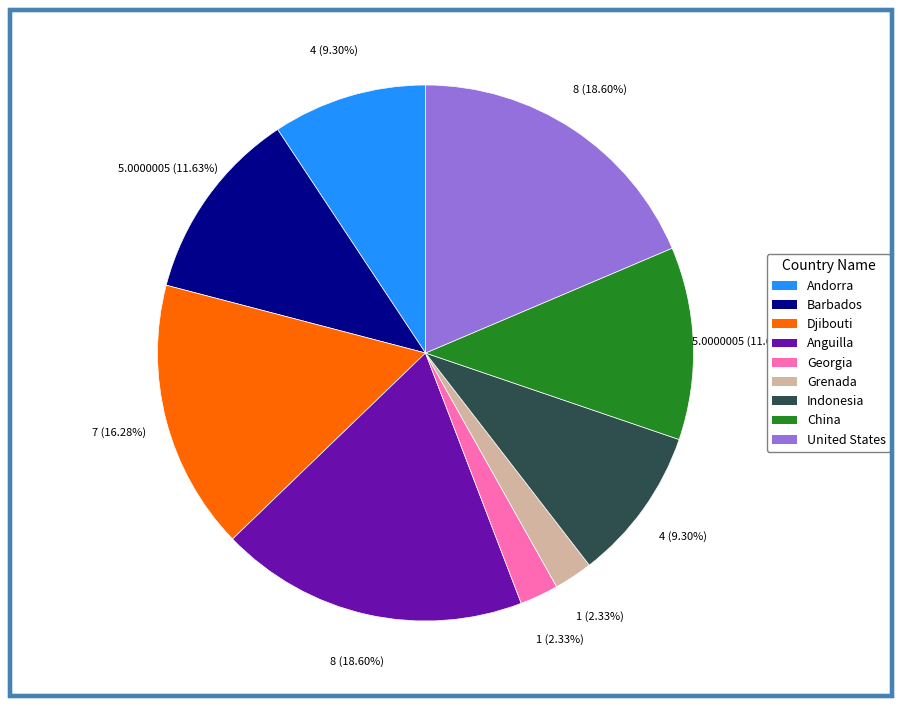

How many segments does this pie chart have?

9